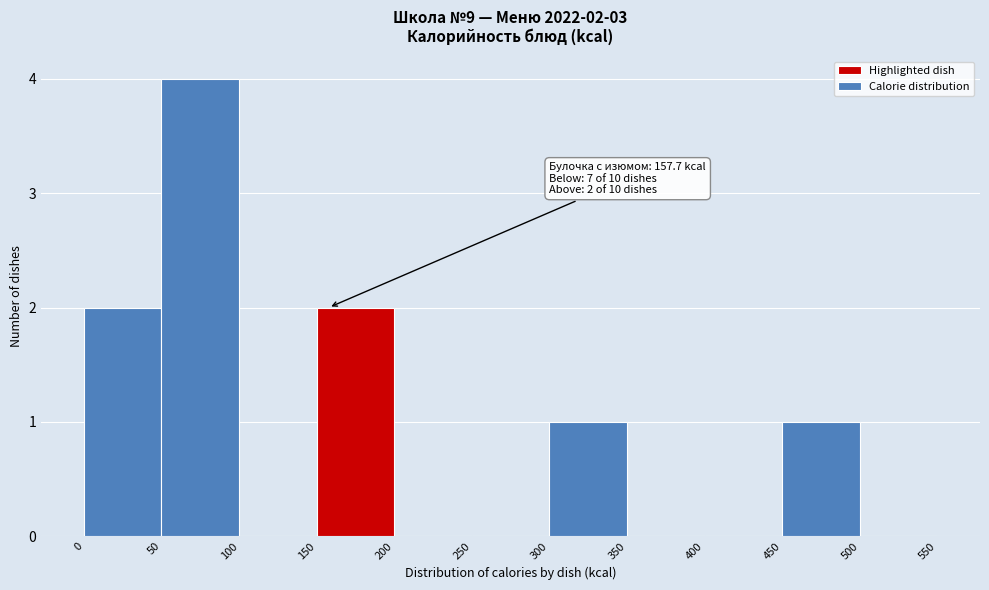

Over which range of the x-axis is the bar tallest?

50 to 100